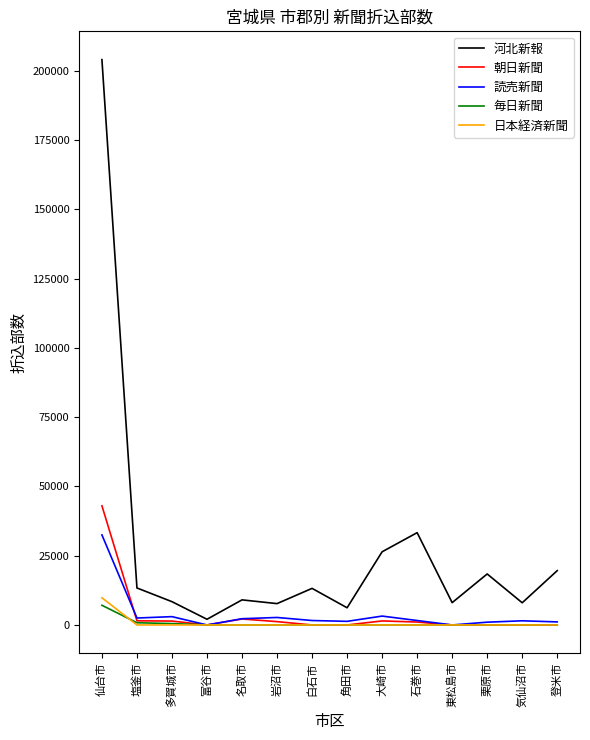

The 読売新聞 series shows 1300 at 角田市. True or false?

True